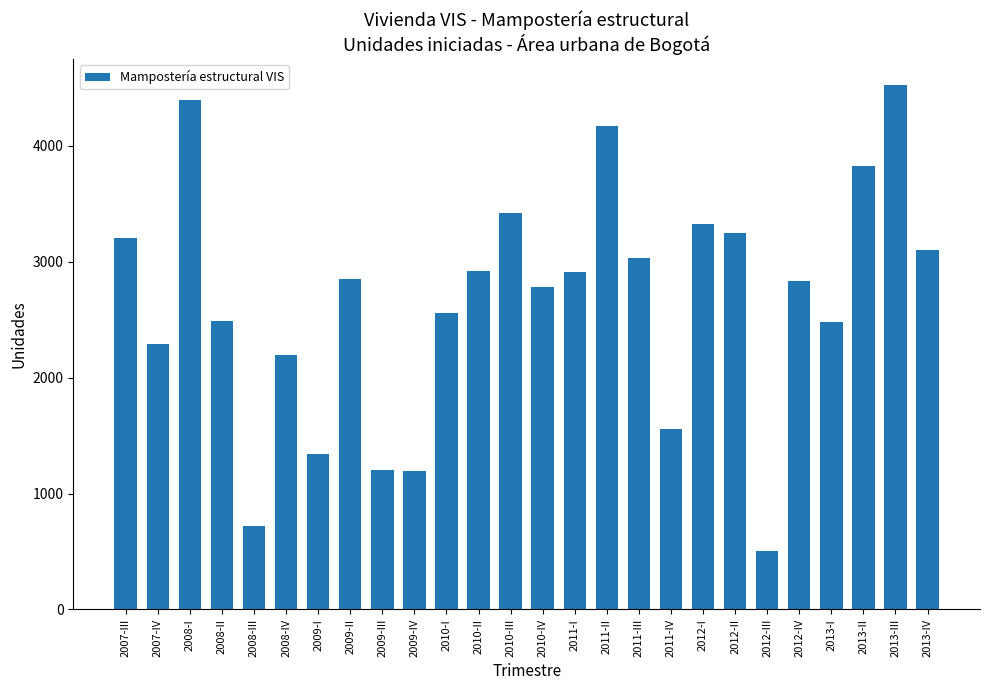

What value does the data have at 2012-III?

501